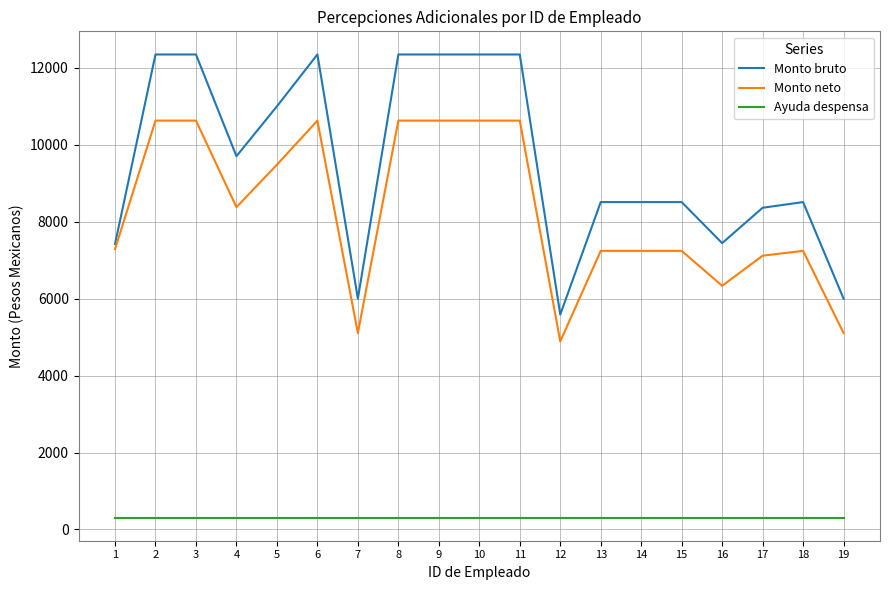

True or false: Ayuda despensa has a value of 310.0 at 7.

True